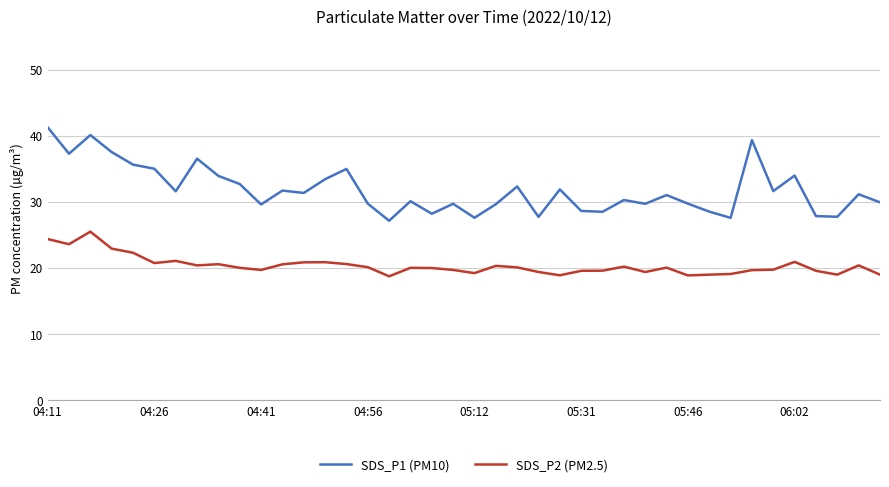

What is the difference between the maximum and minimum values in the SDS_P1 (PM10) series?

14.1